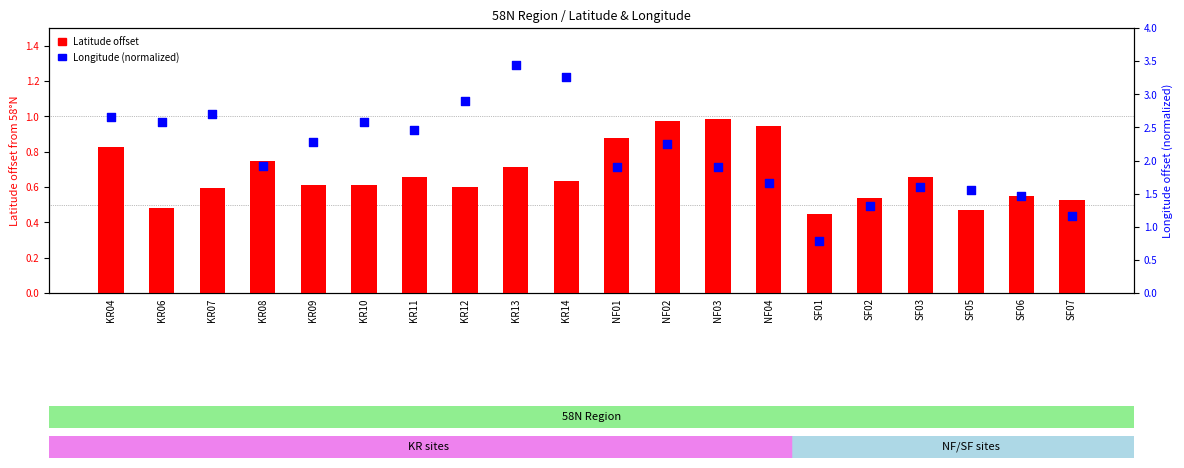

Which series has the largest total across all categories?

Longitude (normalized)